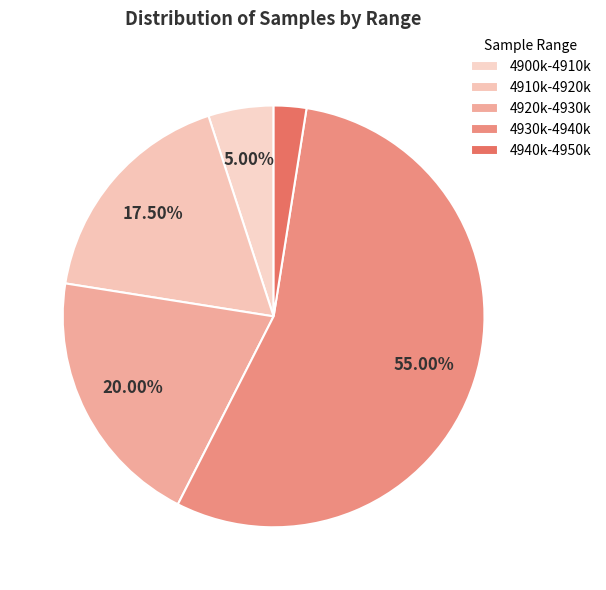

Count the number of slices in the pie.

5